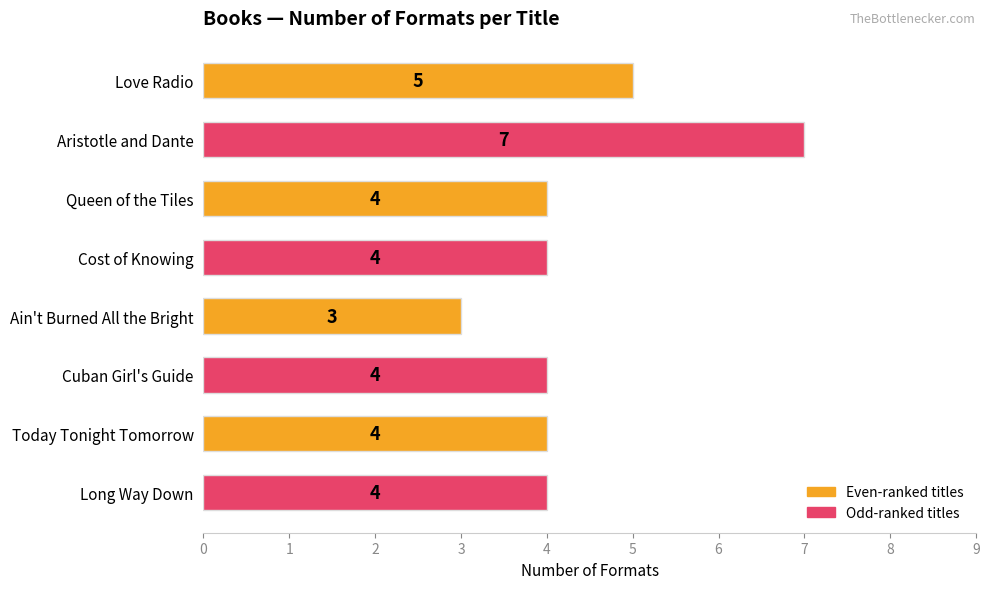

What is the difference between the maximum and minimum values?

4